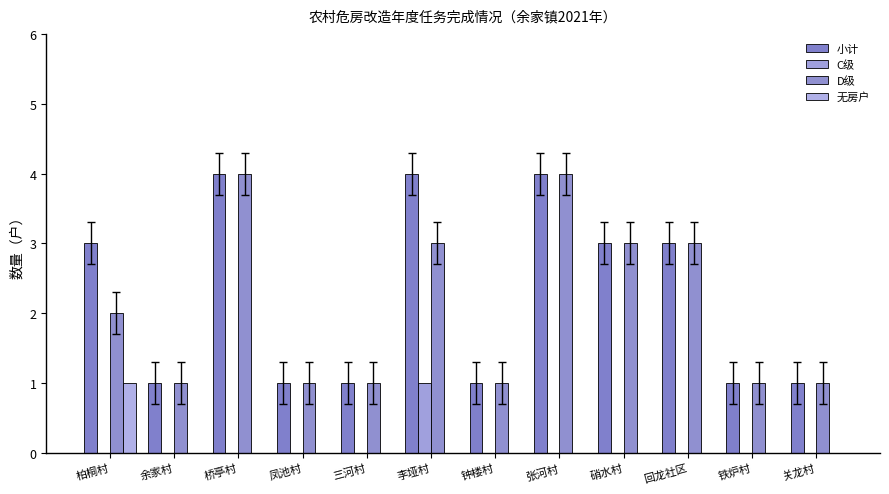

Rank the series at 余家村 from lowest to highest value.

C级, 无房户, 小计, D级